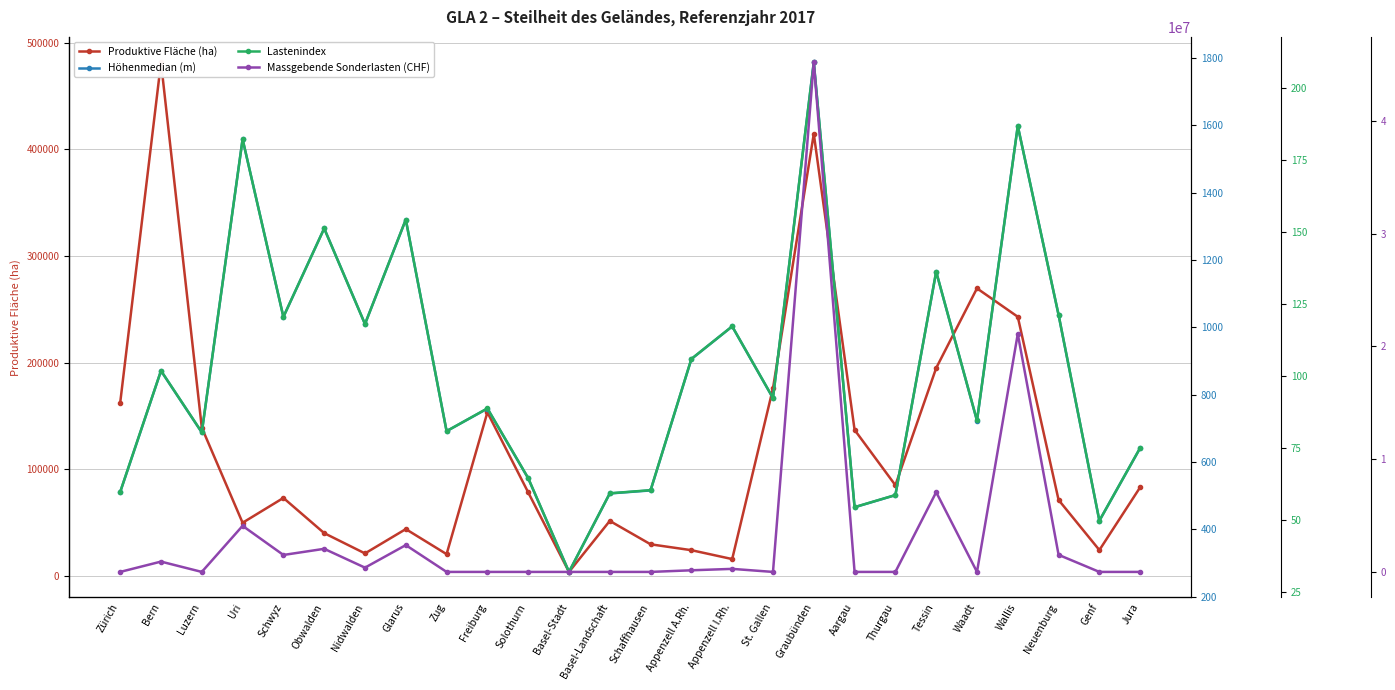

What is the sum of the Höhenmedian (m) values at St. Gallen and Genf?

1216.0